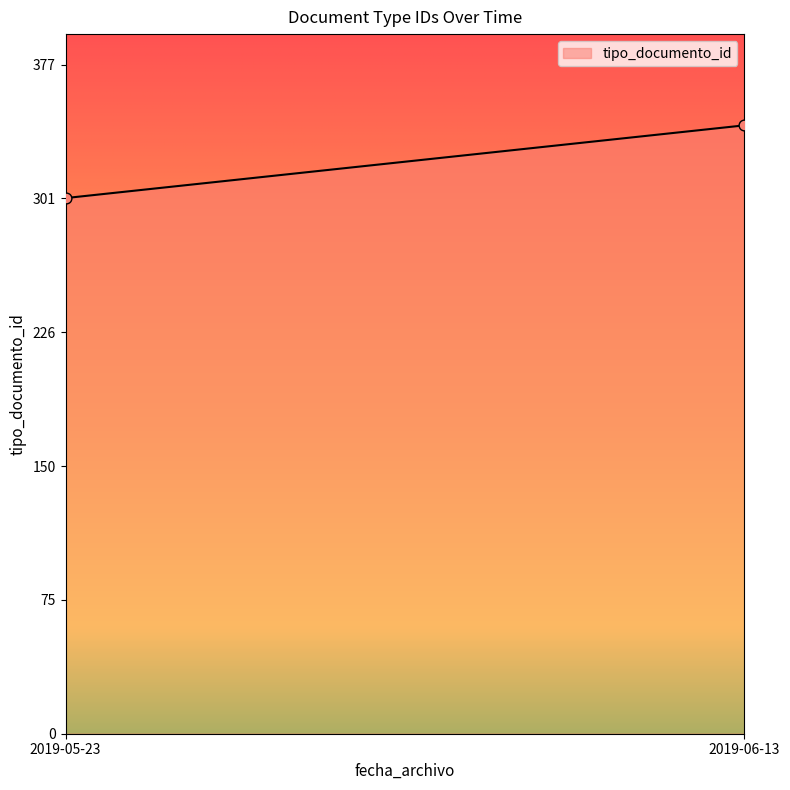

What is the range of Y values (max minus min)?

41